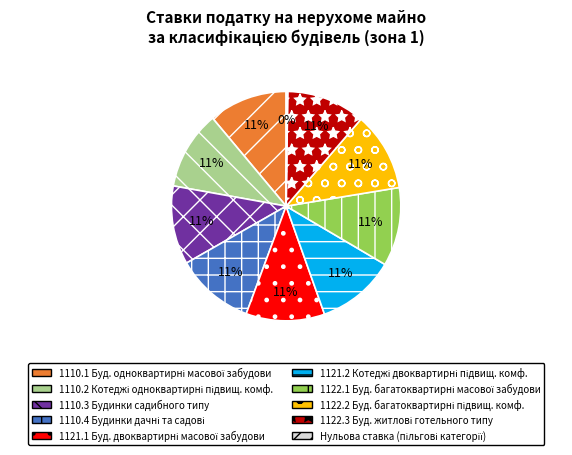

Is there a majority slice in this chart?

No